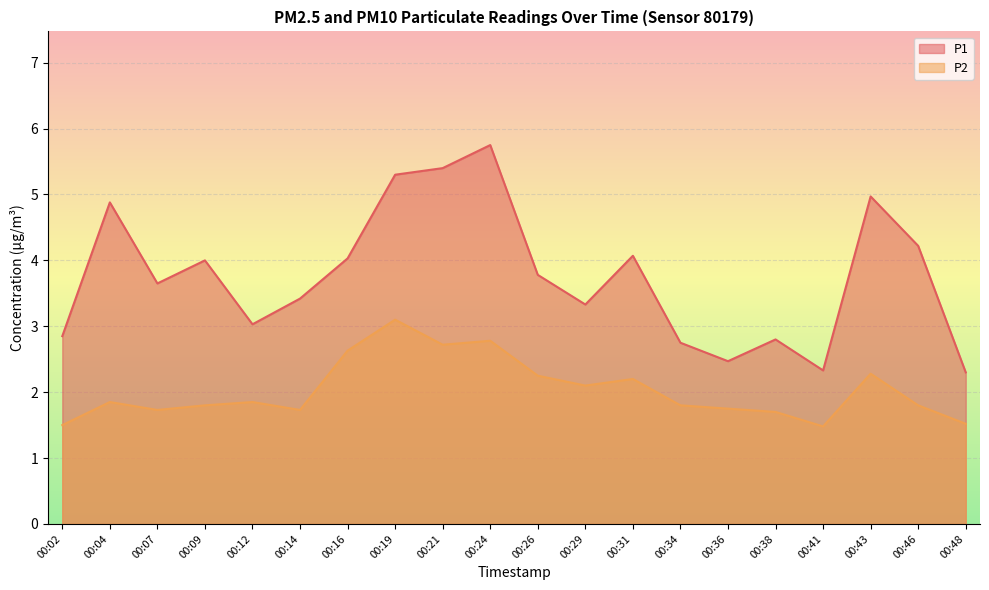

What is the difference between the maximum and minimum values in the P1 series?

3.5